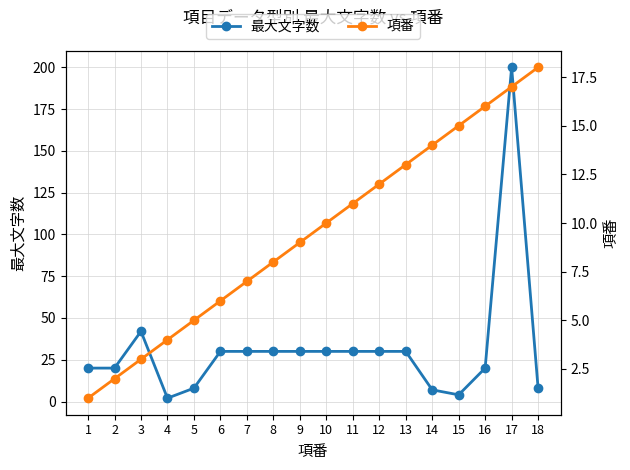

Reading left to right, what are all the values shown in this chart?

最大文字数: 20	20	42	2	8	30	30	30	30	30	30	30	30	7	4	20	200	8
項番: 1	2	3	4	5	6	7	8	9	10	11	12	13	14	15	16	17	18